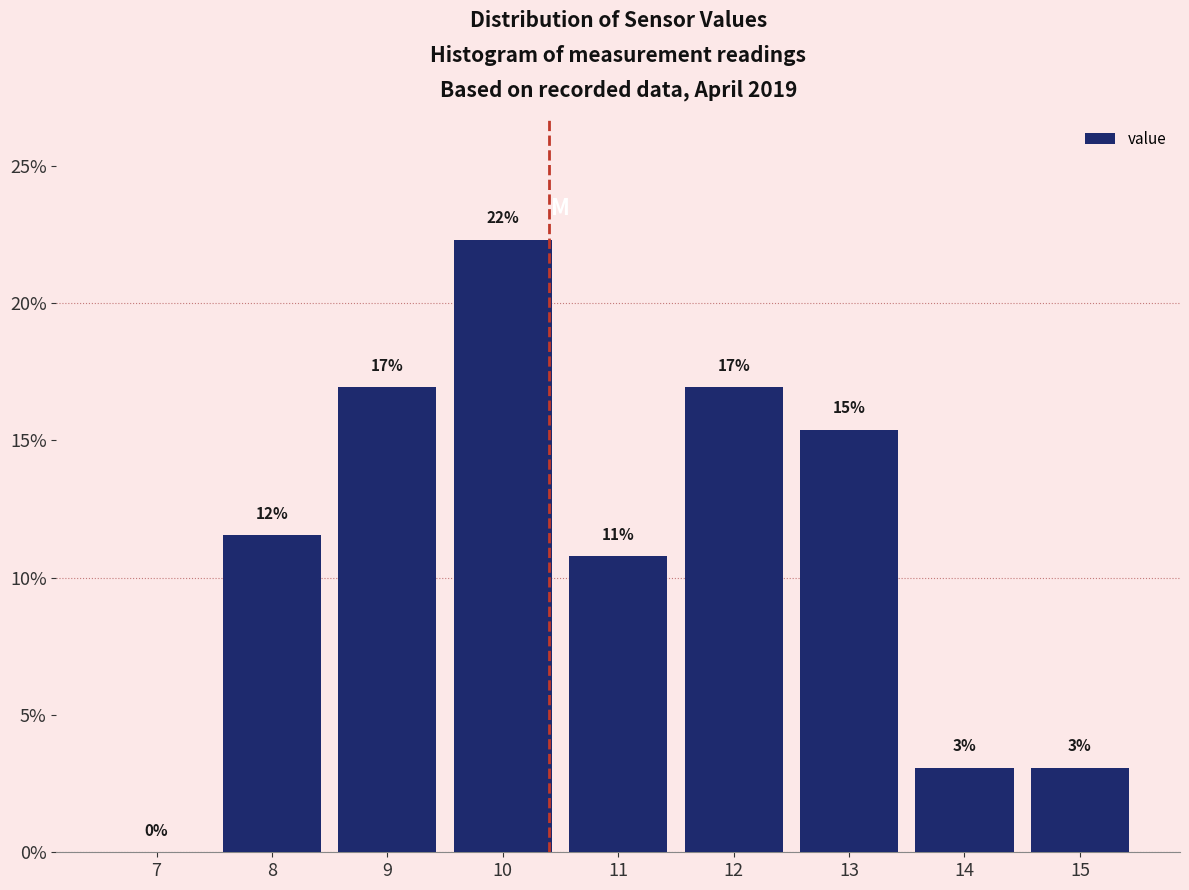

Are the bars horizontal?

No